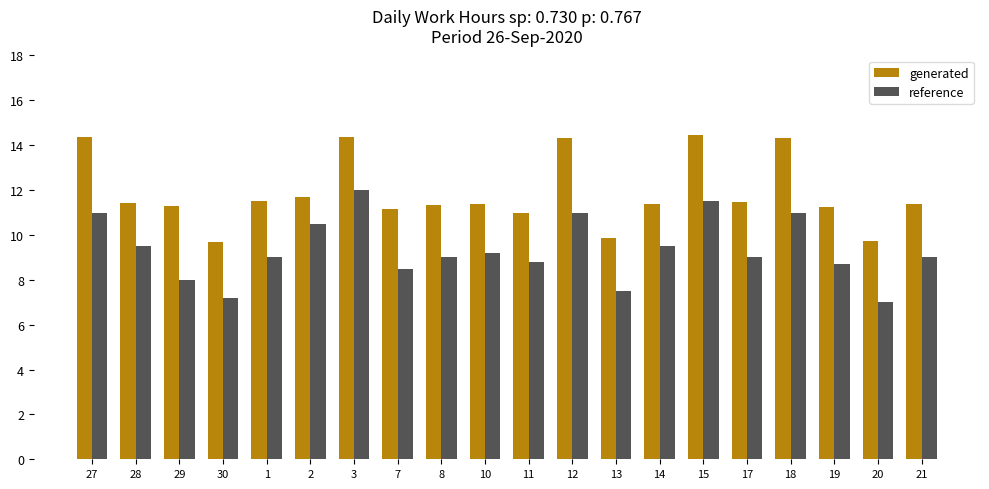

What is the label of the 2nd bar from the right?

20